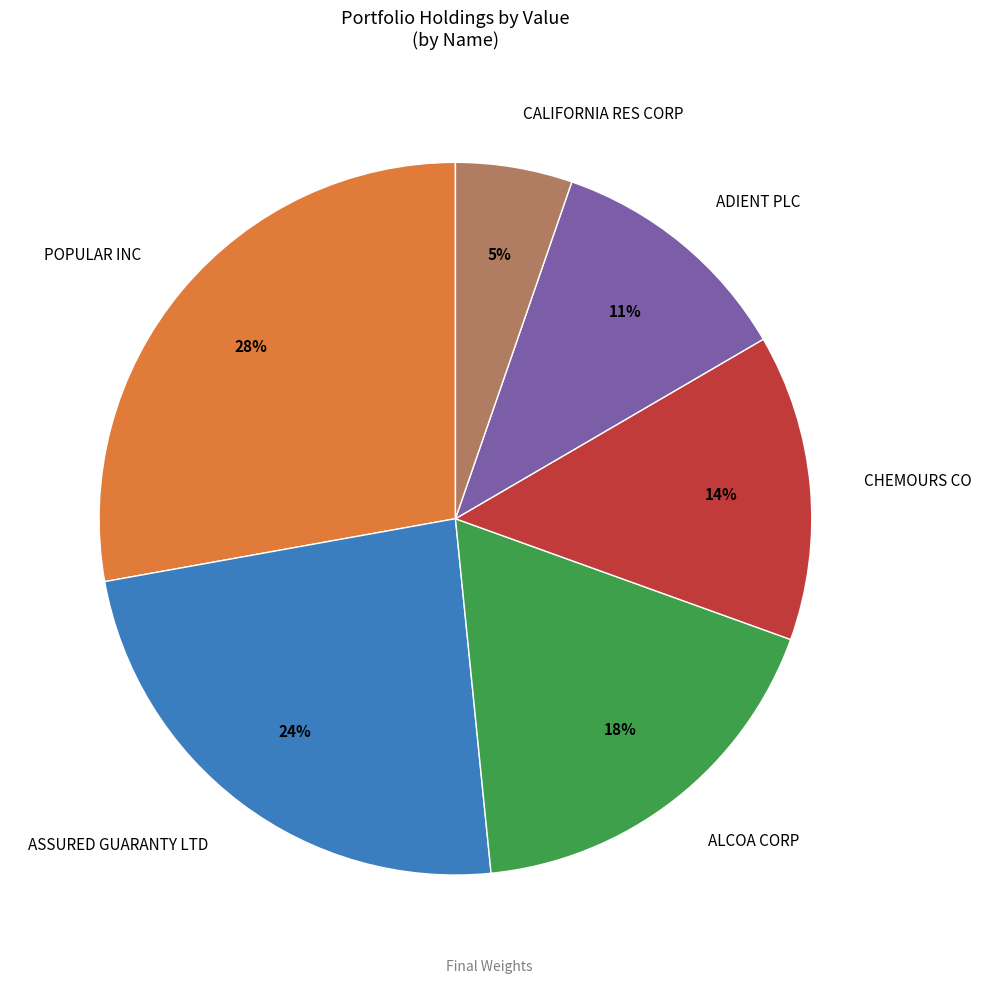

The CALIFORNIA RES CORP slice represents 1% of the pie. True or false?

False